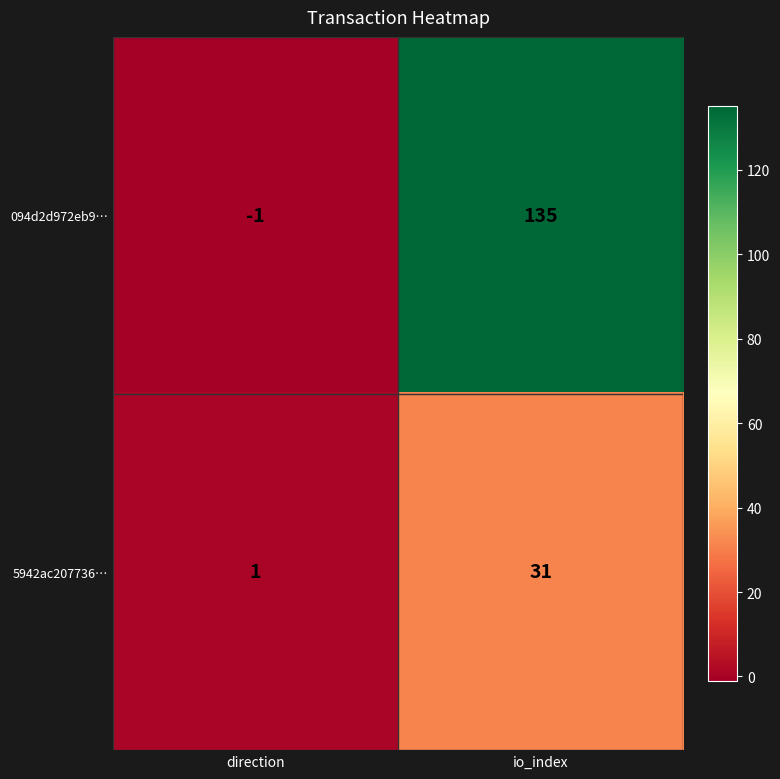

Reading left to right, transcribe all the data shown in this chart.

094d2d972eb9…: -1	135
5942ac207736…: 1	31